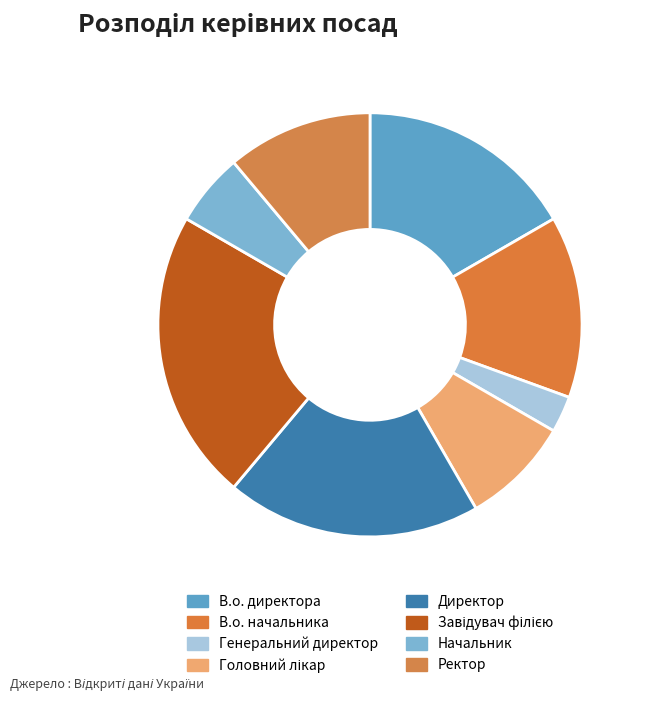

Between Директор and Завідувач філією, which is larger?

Завідувач філією